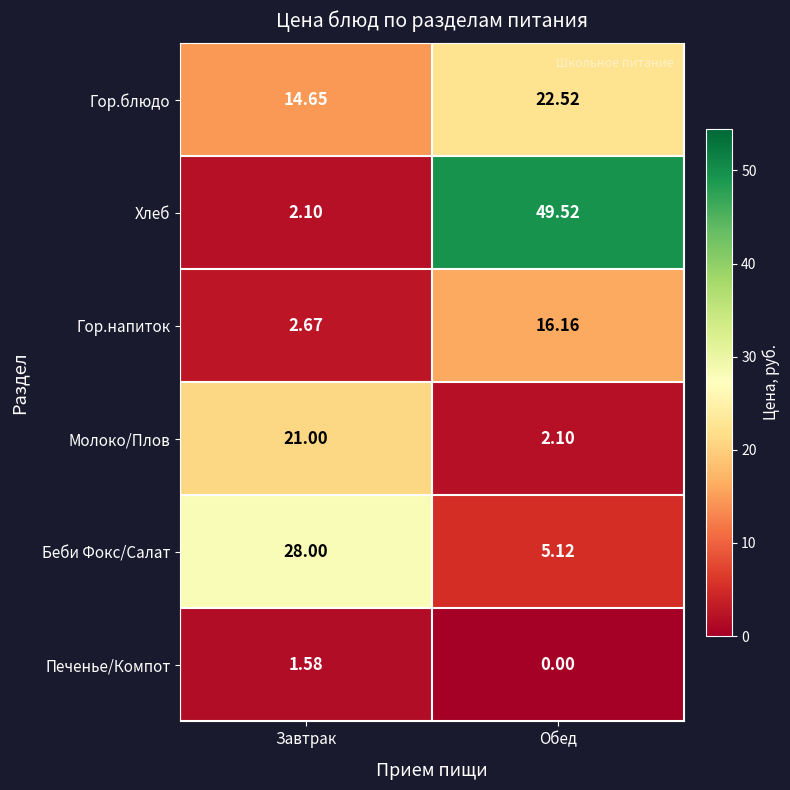

Is the value of Печенье/Компот at Завтрак greater than the value of Беби Фокс/Салат at Обед?

No